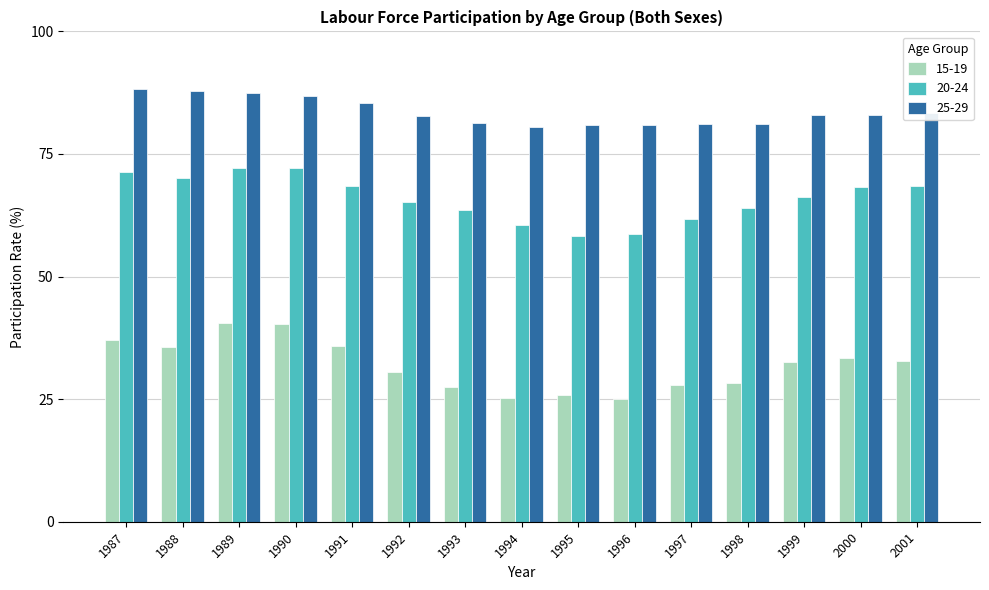

The 25-29 series shows 82.9 at 2000. True or false?

True